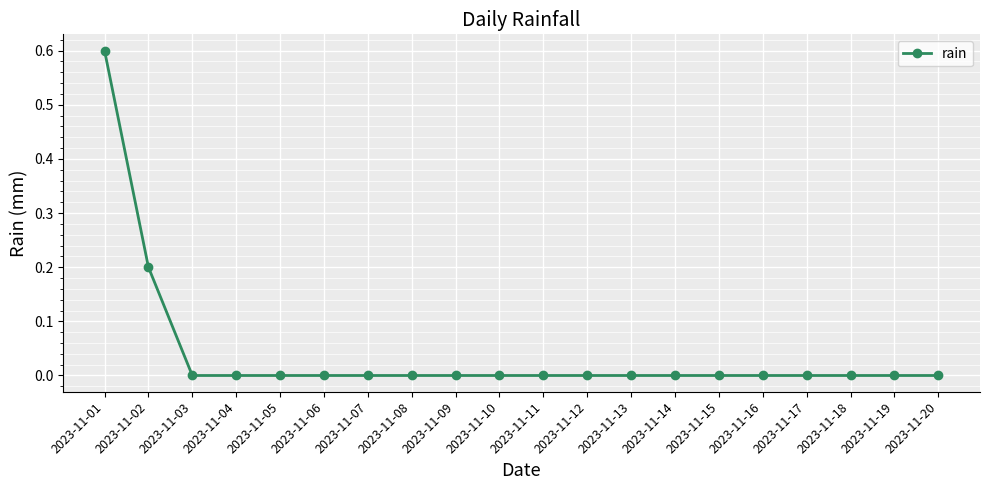

Does the chart have visible grid lines?

Yes